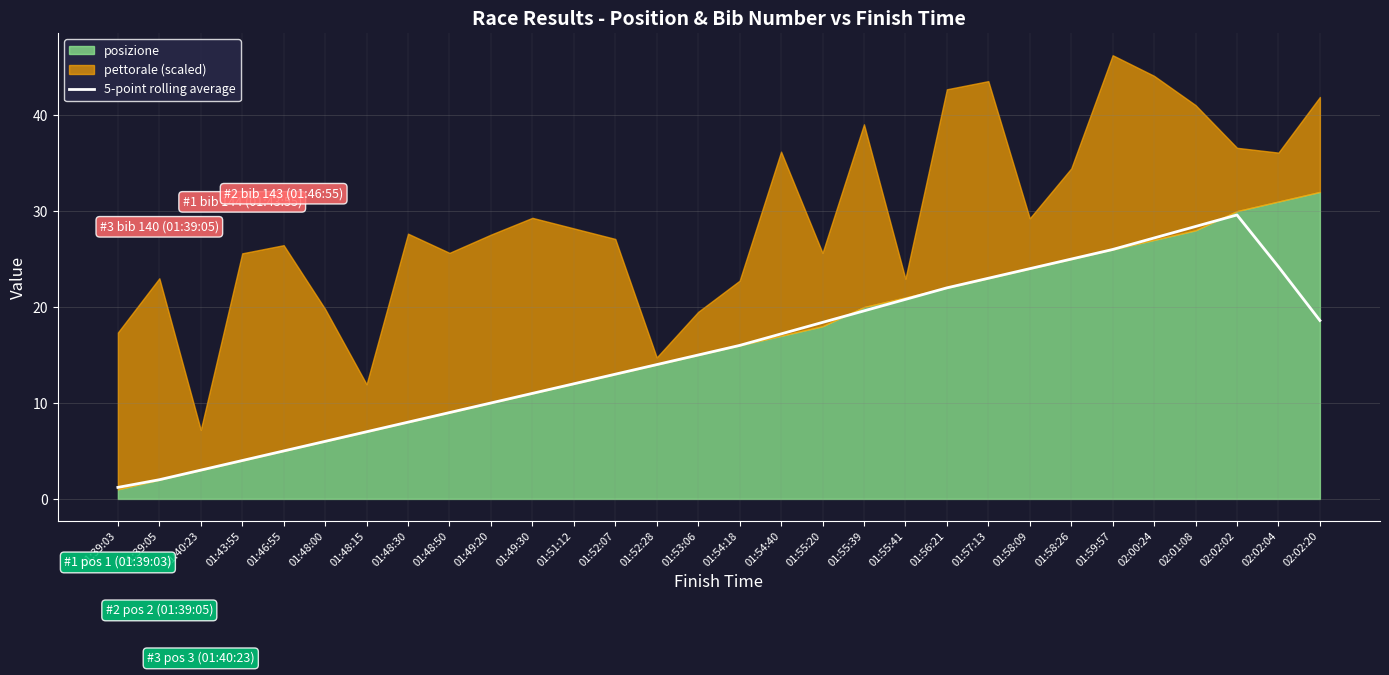

Reading left to right, extract all data points from this chart.

01:39:03=1.2	01:39:05=2.0	01:40:23=3.0	01:43:55=4.0	01:46:55=5.0	01:48:00=6.0	01:48:15=7.0	01:48:30=8.0	01:48:50=9.0	01:49:20=10.0	01:49:30=11.0	01:51:12=12.0	01:52:07=13.0	01:52:28=14.0	01:53:06=15.0	01:54:18=16.0	01:54:40=17.2	01:55:20=18.4	01:55:39=19.6	01:55:41=20.8	01:56:21=22.0	01:57:13=23.0	01:58:09=24.0	01:58:26=25.0	01:59:57=26.0	02:00:24=27.2	02:01:08=28.4	02:02:02=29.6	02:02:04=24.2	02:02:20=18.6